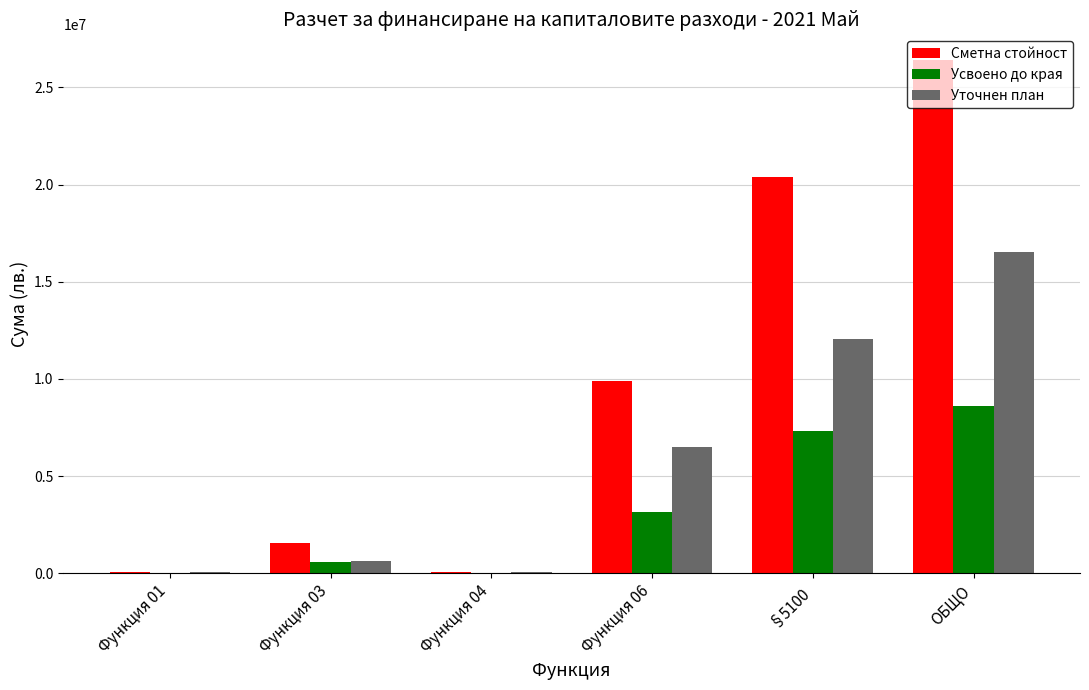

How many series are shown in this chart?

3